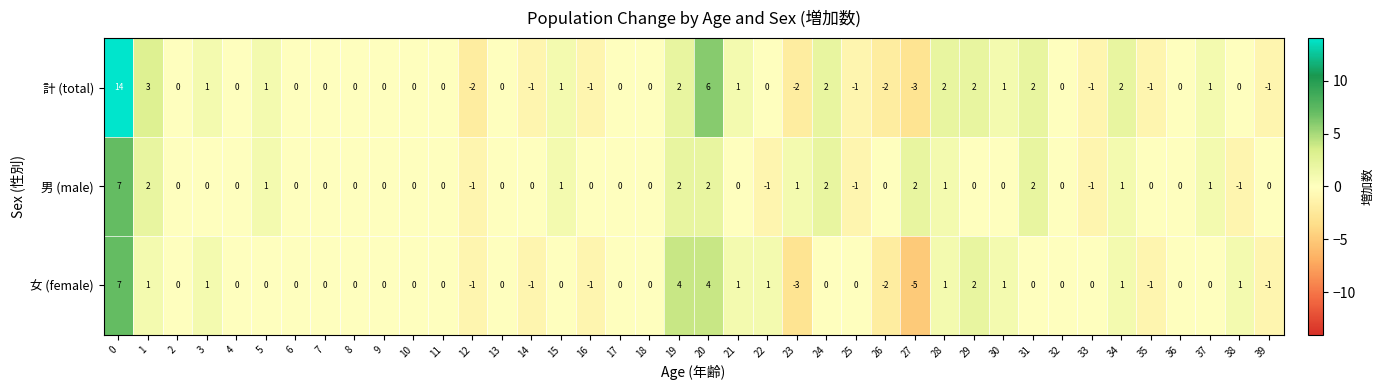

The 女 (female) series shows 0 at 38. True or false?

False